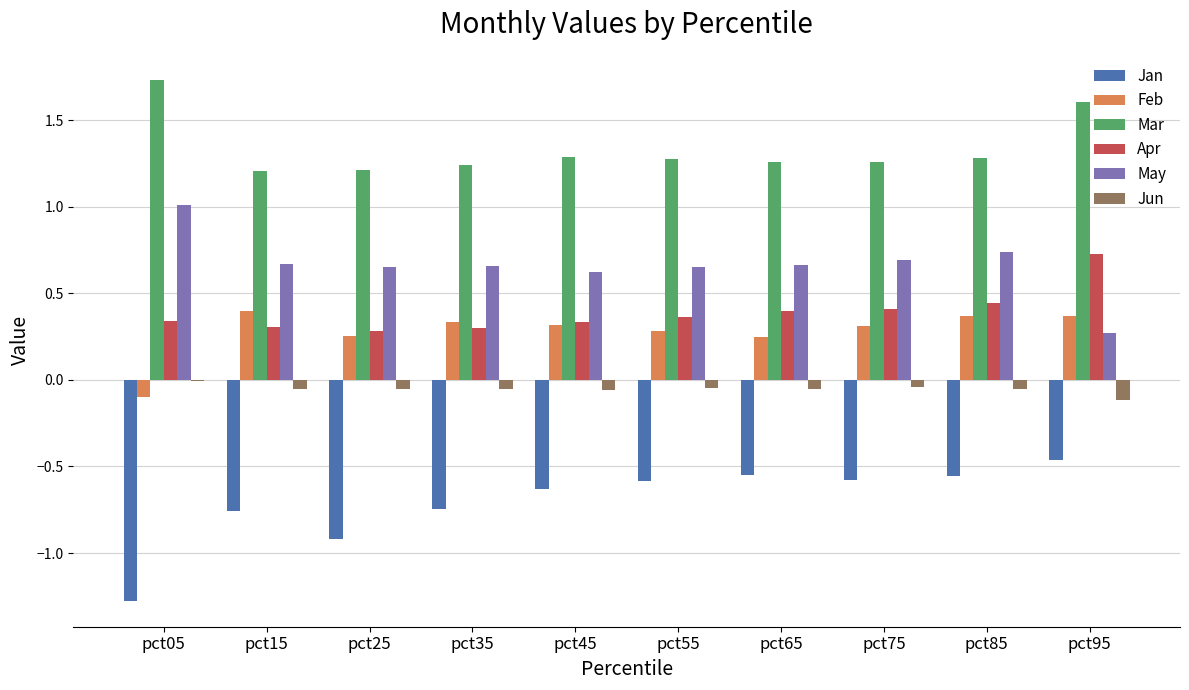

What is the maximum value for May?

1.0